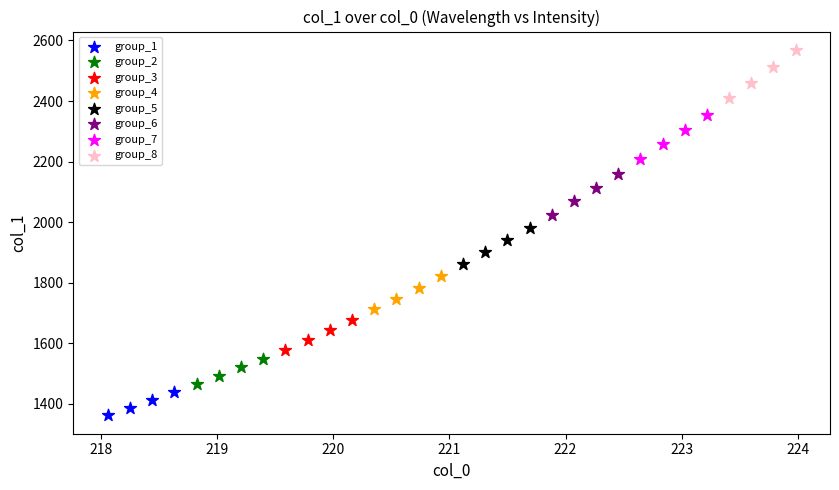

Which series has the widest spread of Y values?

group_8